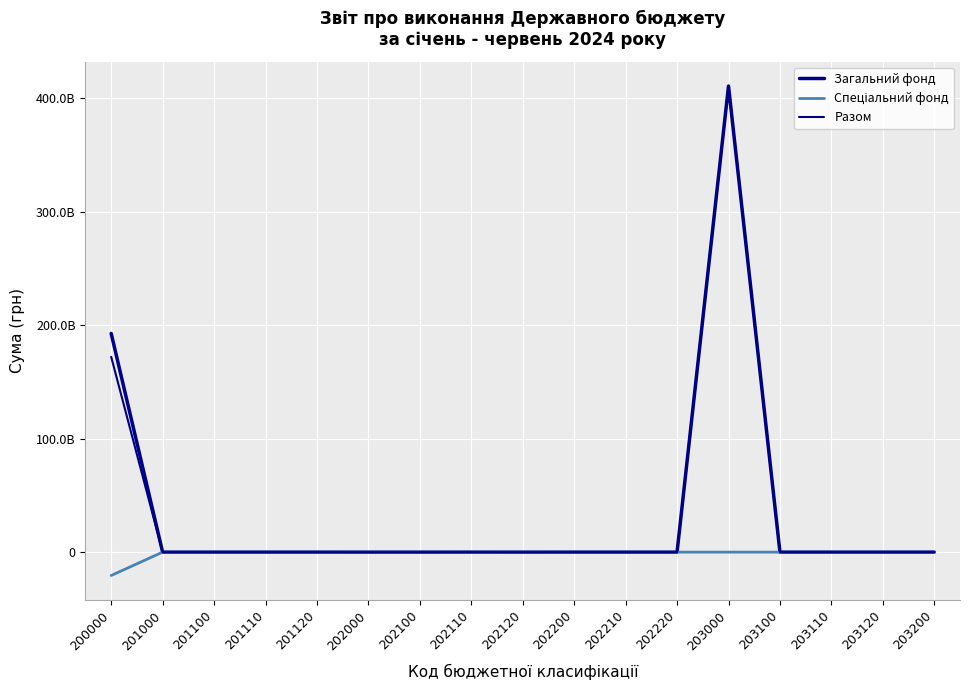

How many lines are shown in the chart?

3